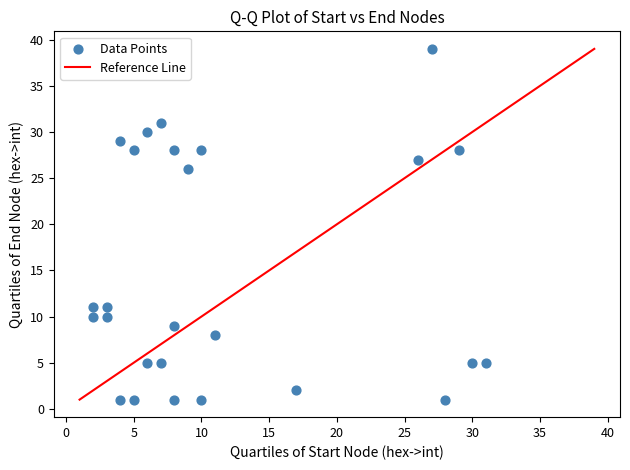

What Y value in the scatter plot is closest to 20?

26